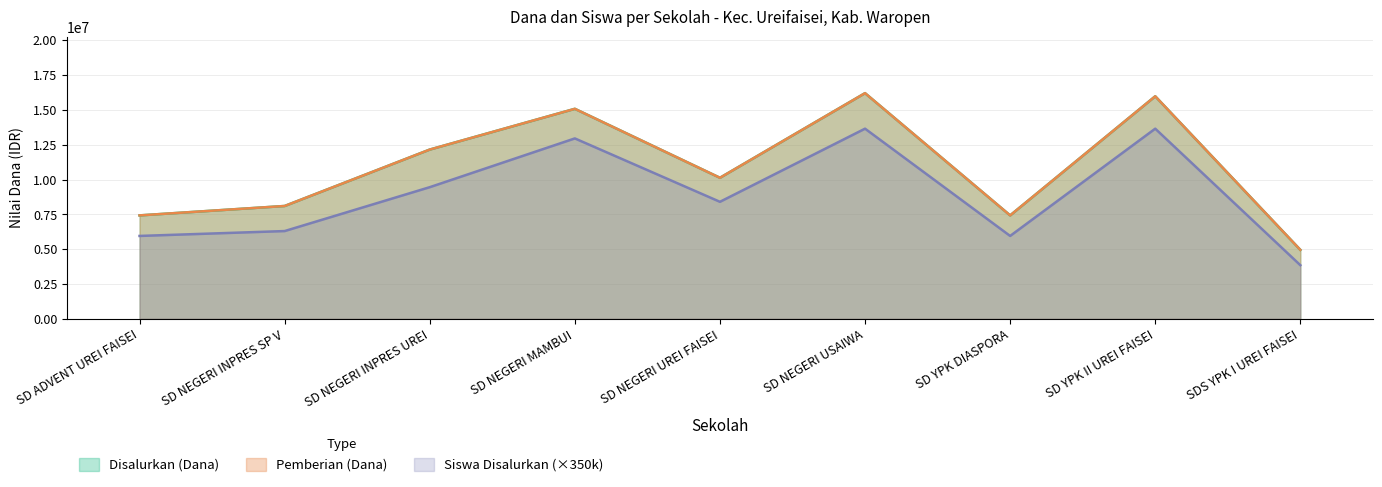

How many interior local valleys does the Siswa Disalurkan series have?

2